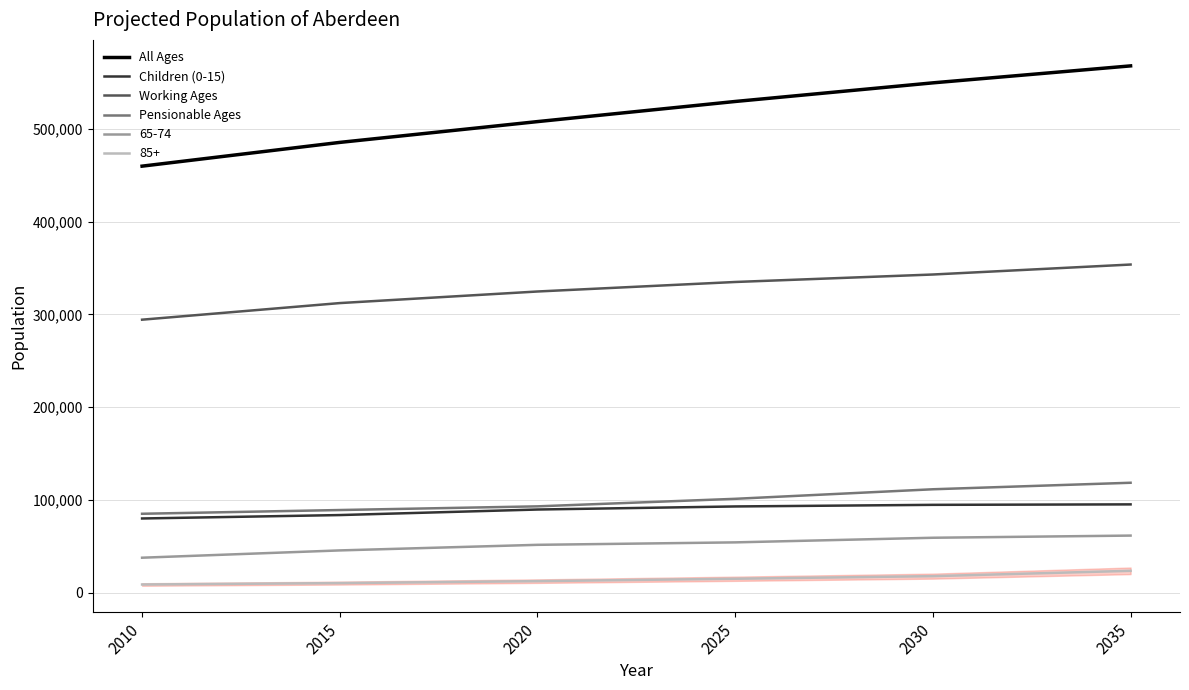

True or false: All Ages and Children (0-15) intersect in this chart.

False